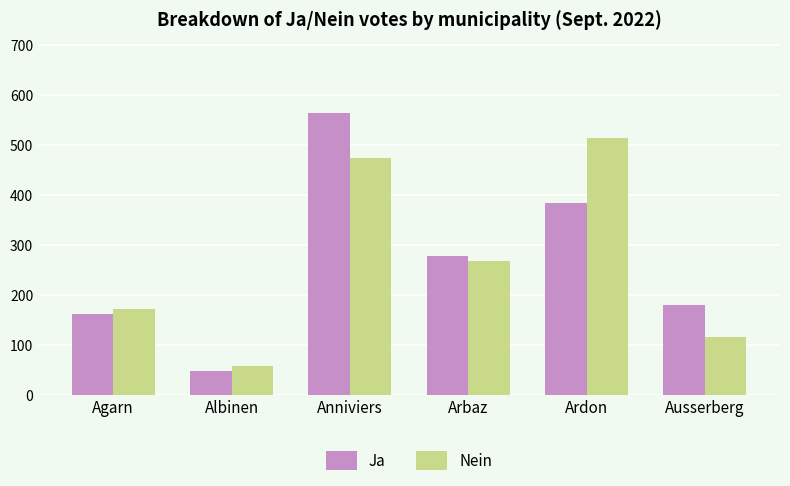

What is the difference between the Ja values at Anniviers and Ardon?

179